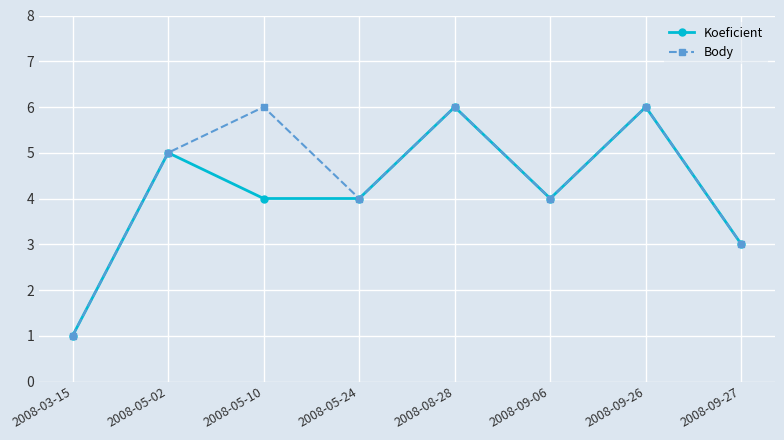

What is the value of the Body point at the 4th from the left?

4